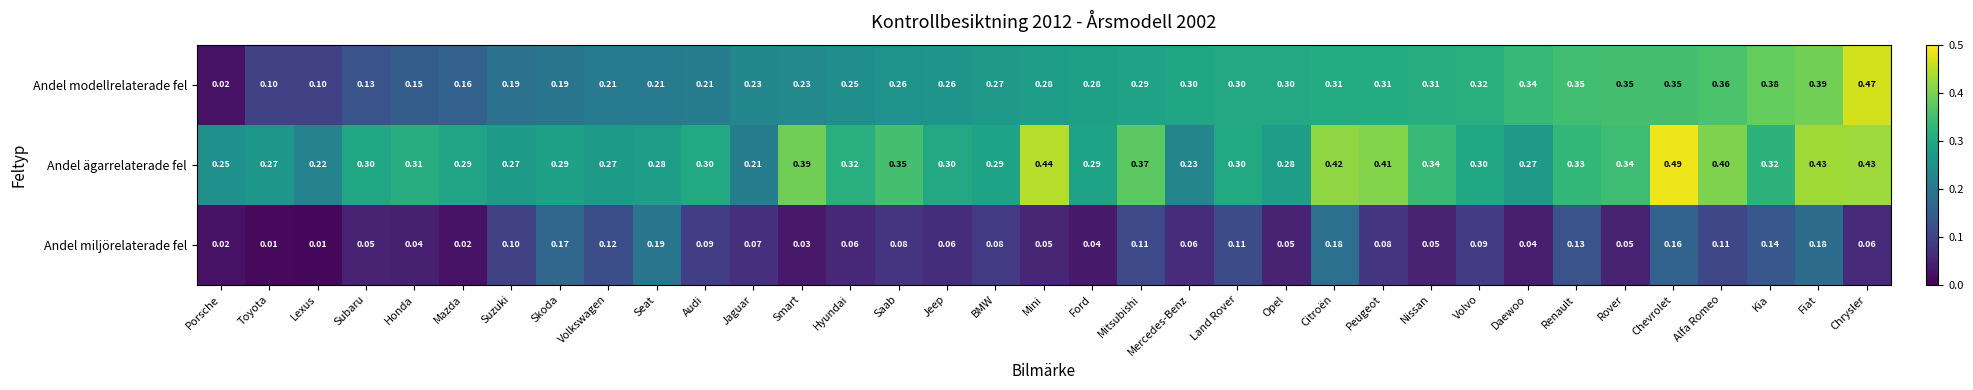

Where is Andel modellrelaterade fel nearest to the value 0?

Porsche